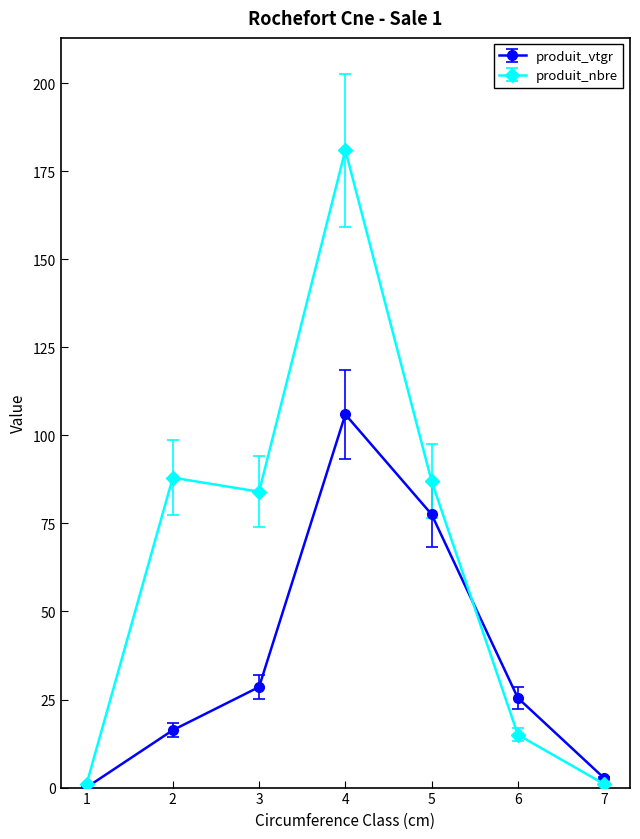

Which series has the largest total across all categories?

produit_nbre